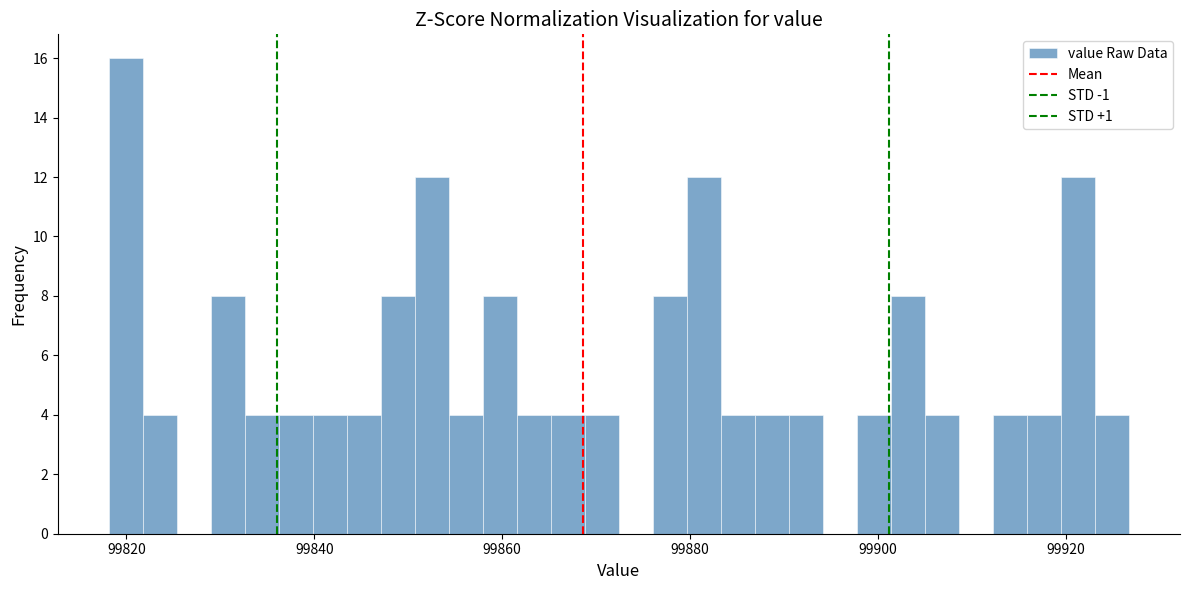

Around what value on the x-axis is the tallest bar? Give the approximate position of its centre, as read against the axis.

99820